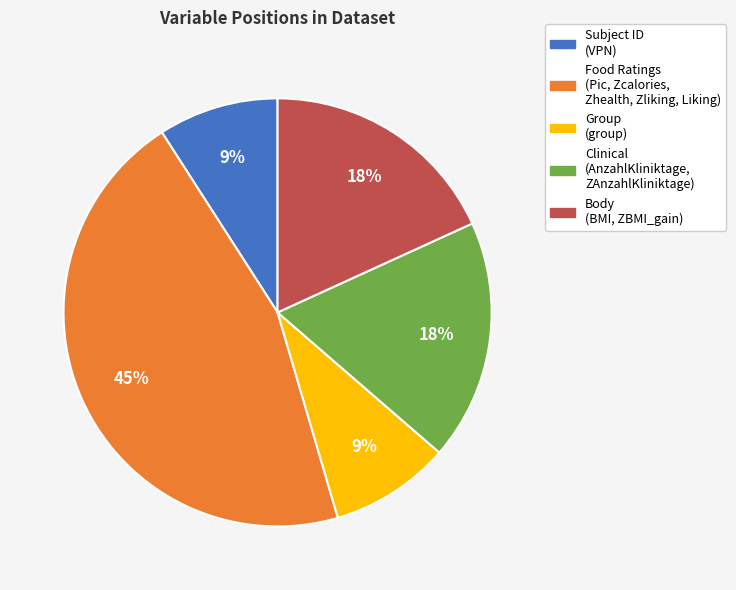

Does any single category account for the majority?

No